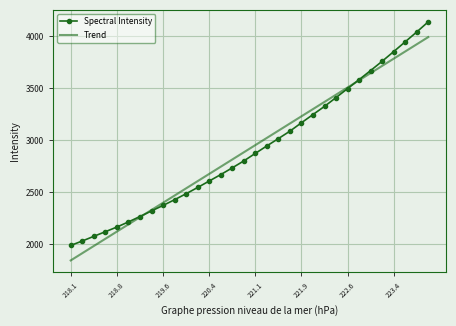

How many times do Trend and Spectral Intensity cross each other?

2